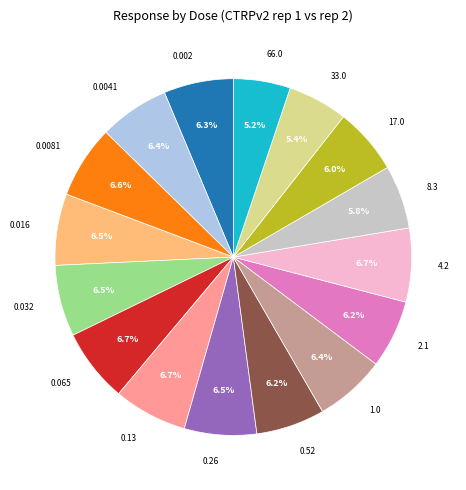

Does 0.032 account for over 50% of the chart?

No